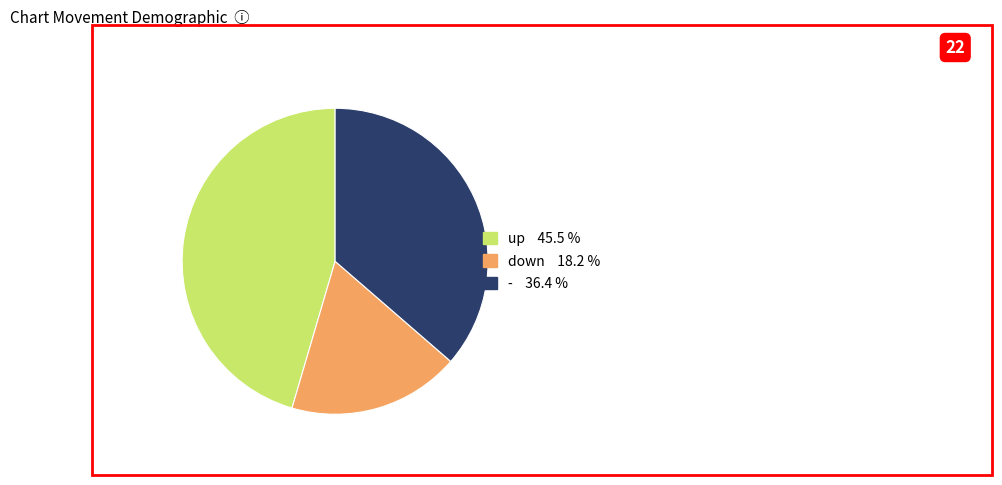

What is the smallest slice in the pie chart?

down